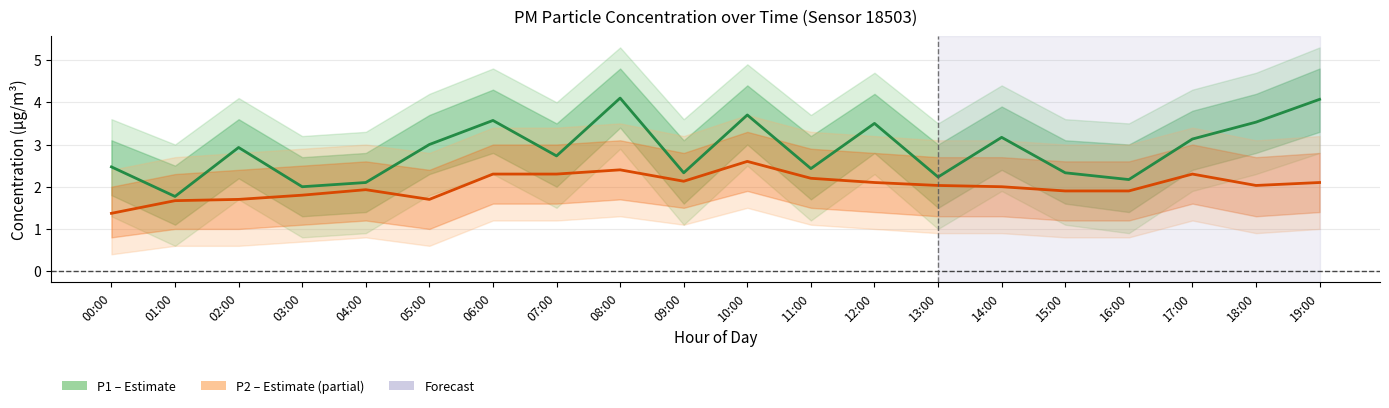

True or false: P2 (PM2.5) and P1 (PM10) intersect in this chart.

False